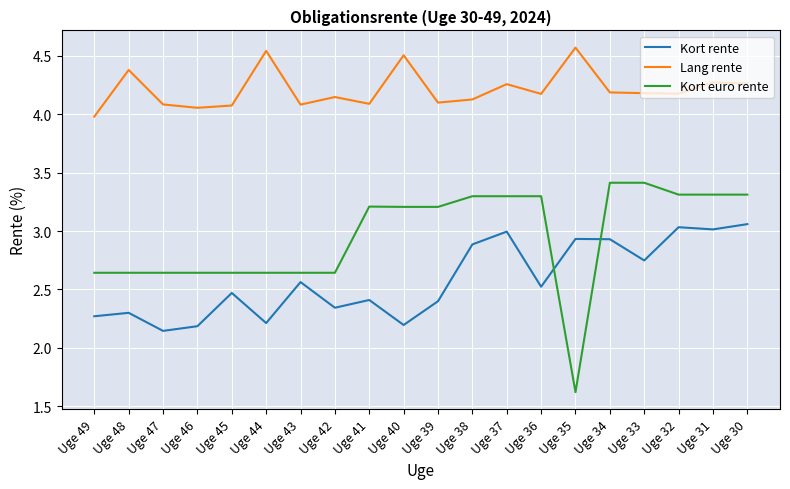

What is the difference between the maximum and minimum values in the Kort euro rente series?

1.8